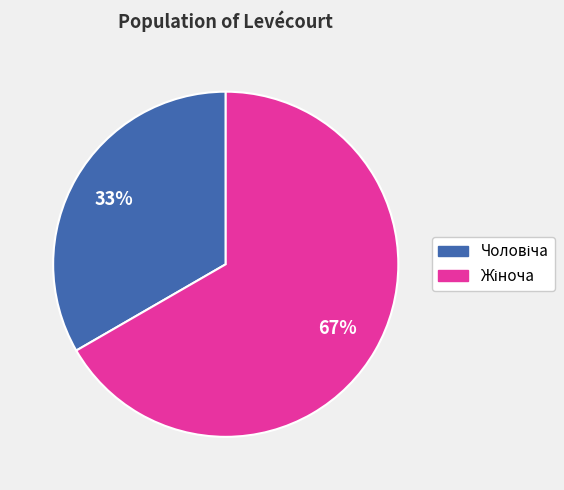

To the nearest percent, what is the average slice percentage?

50%